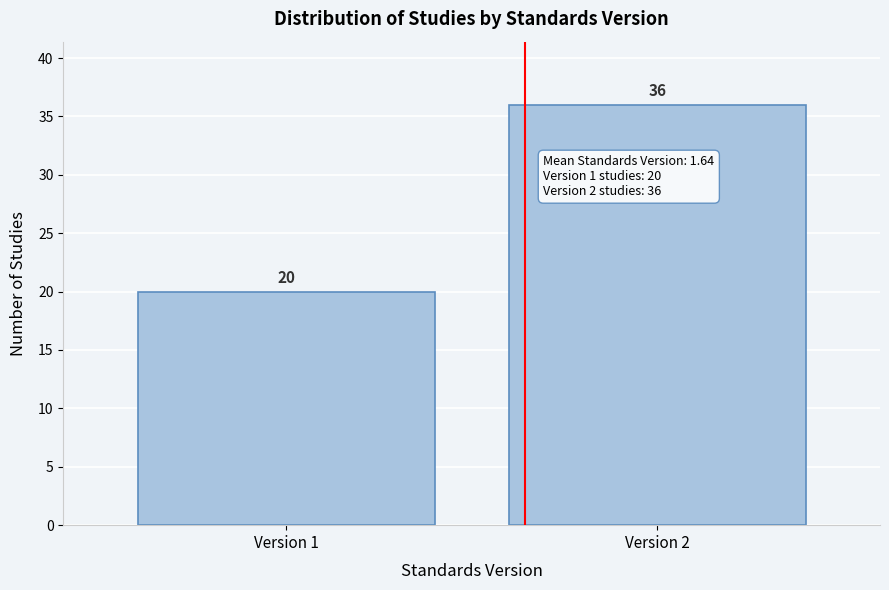

Reading left to right, transcribe all the data shown in this chart.

Version 1=20	Version 2=36